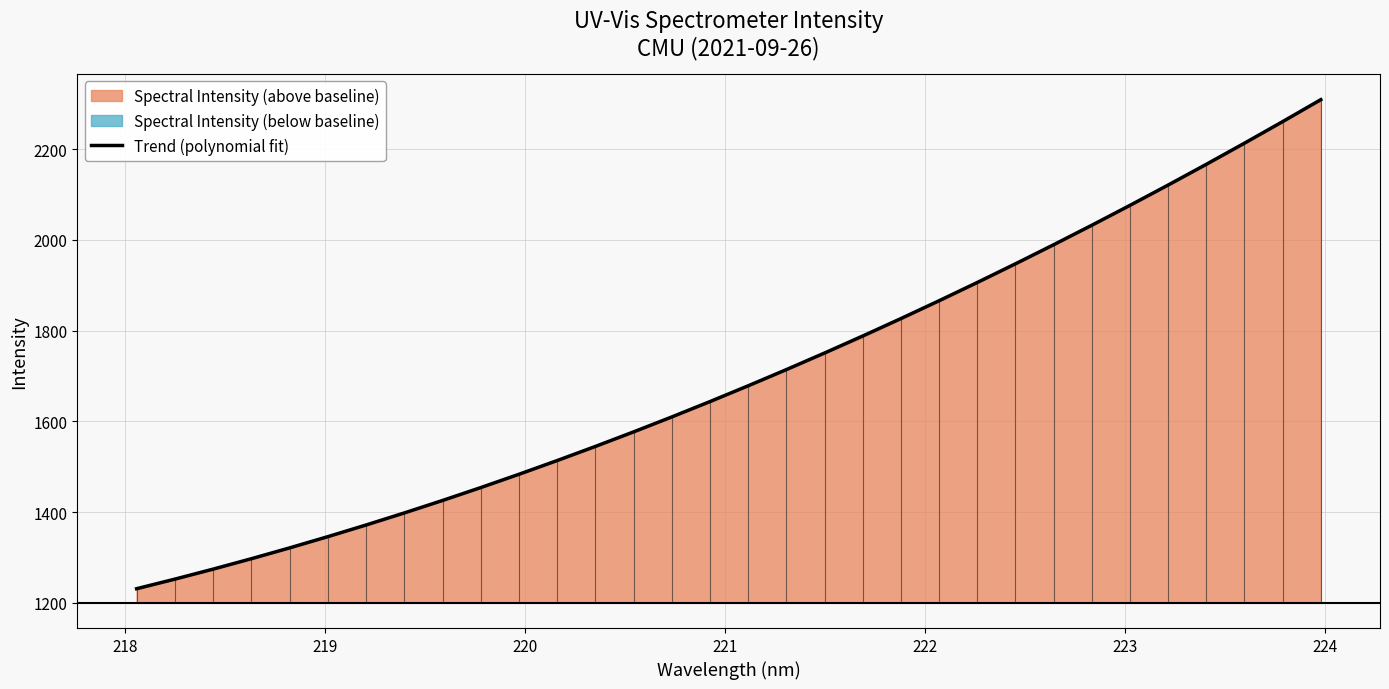

What is the sum of all values?

54384.3